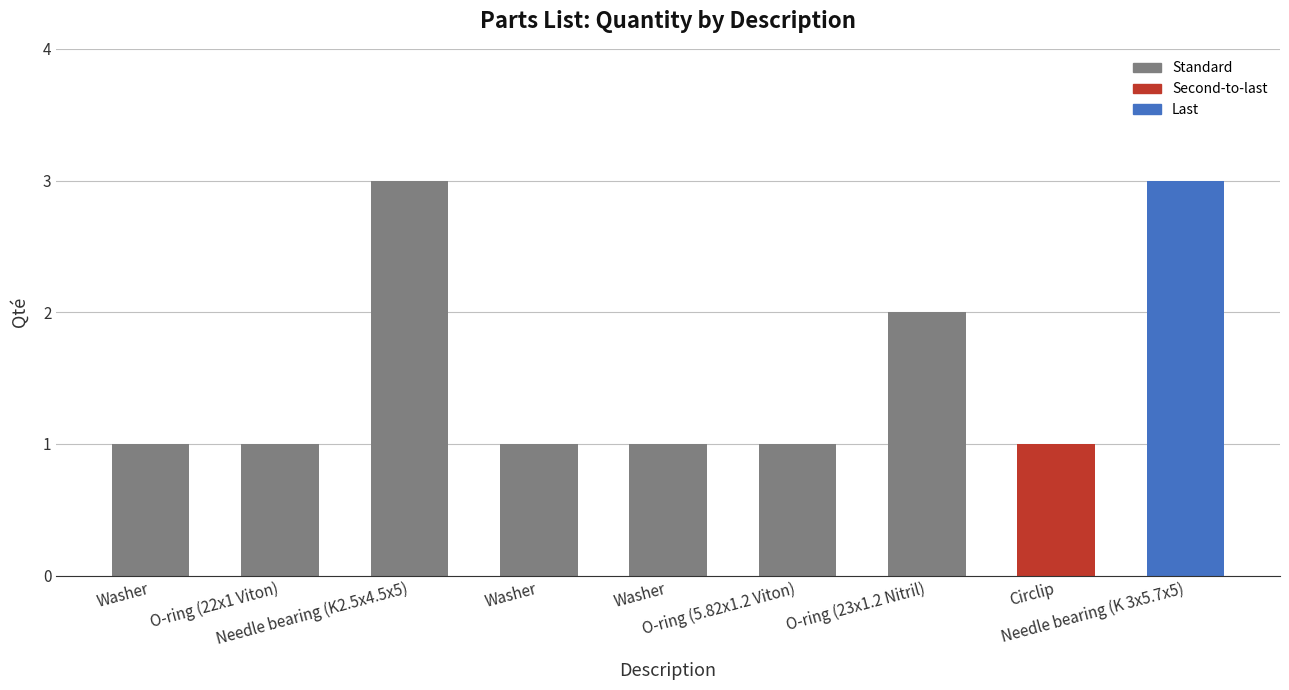

What is the value of the 4th bar from the left?

1